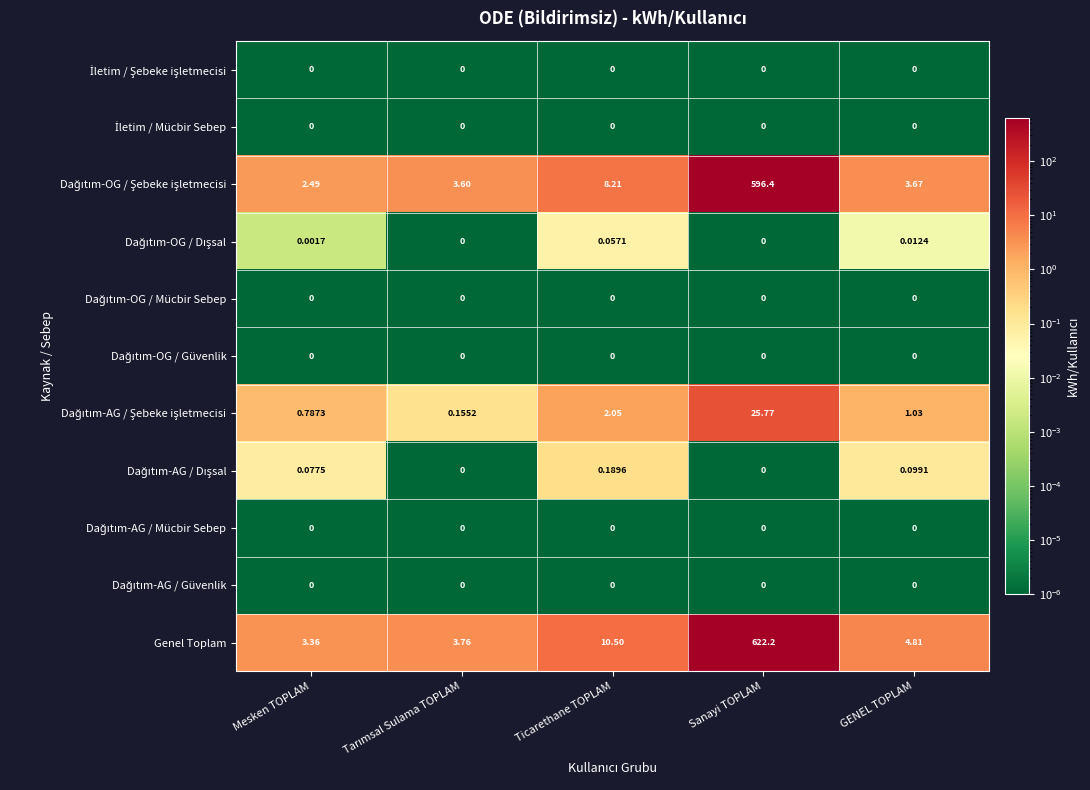

Which category has the highest value across all series?

Sanayi TOPLAM